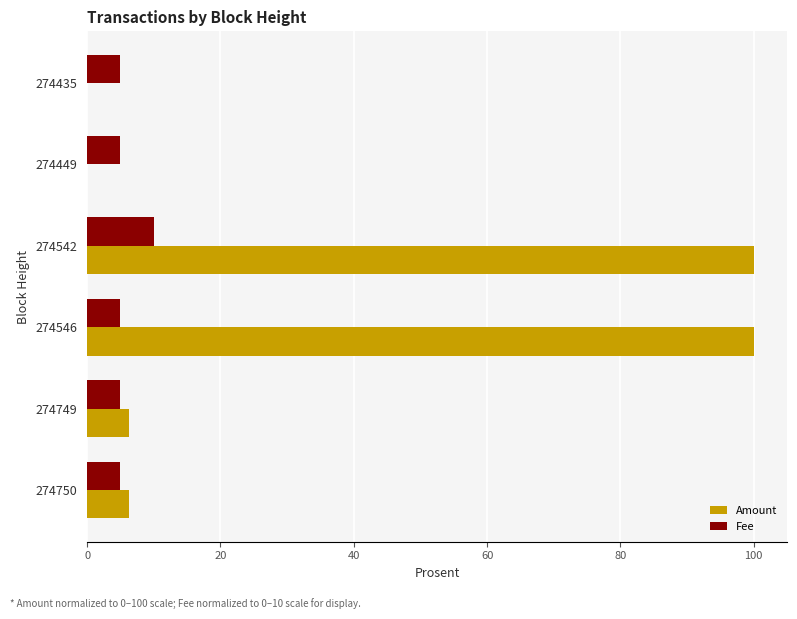

Between 274749 and 274546, which series saw the biggest shift?

Amount